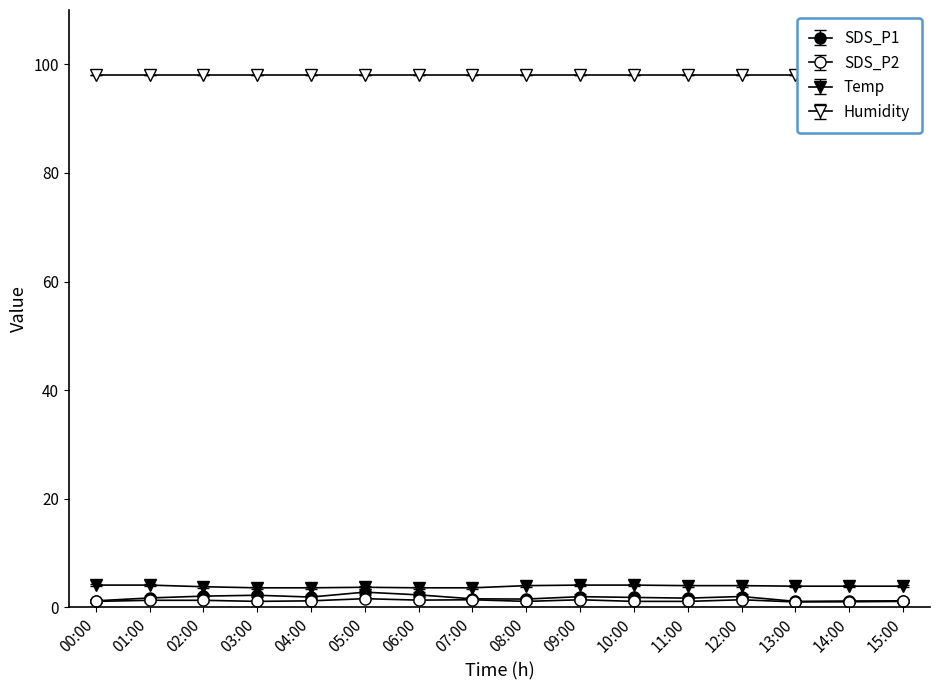

What position from the right is 04:00?

12